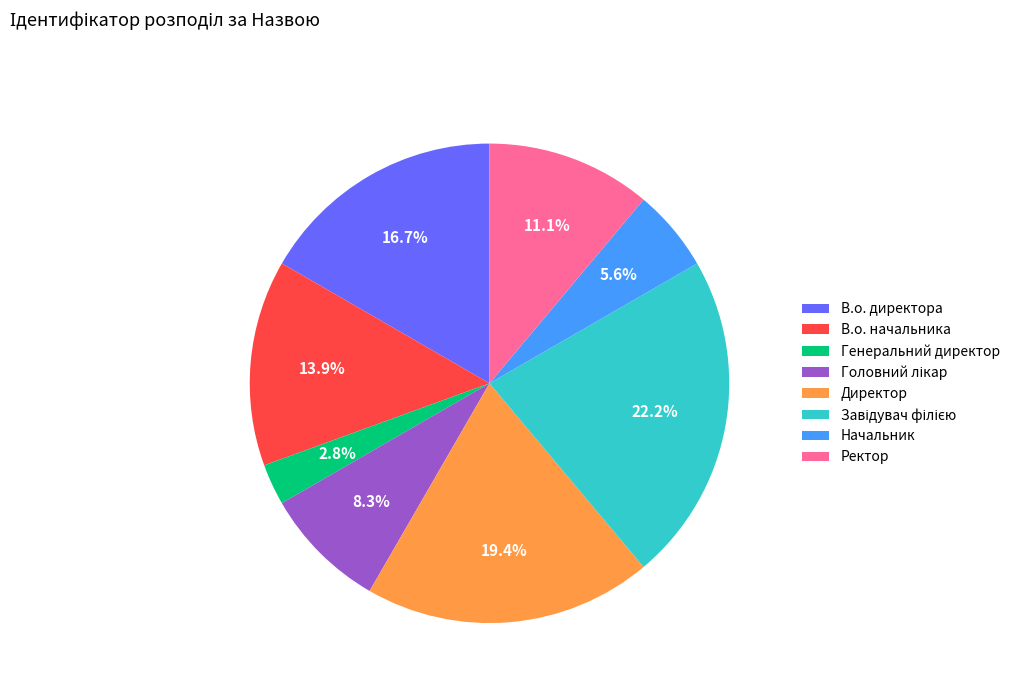

The Ректор slice represents 25% of the pie. True or false?

False